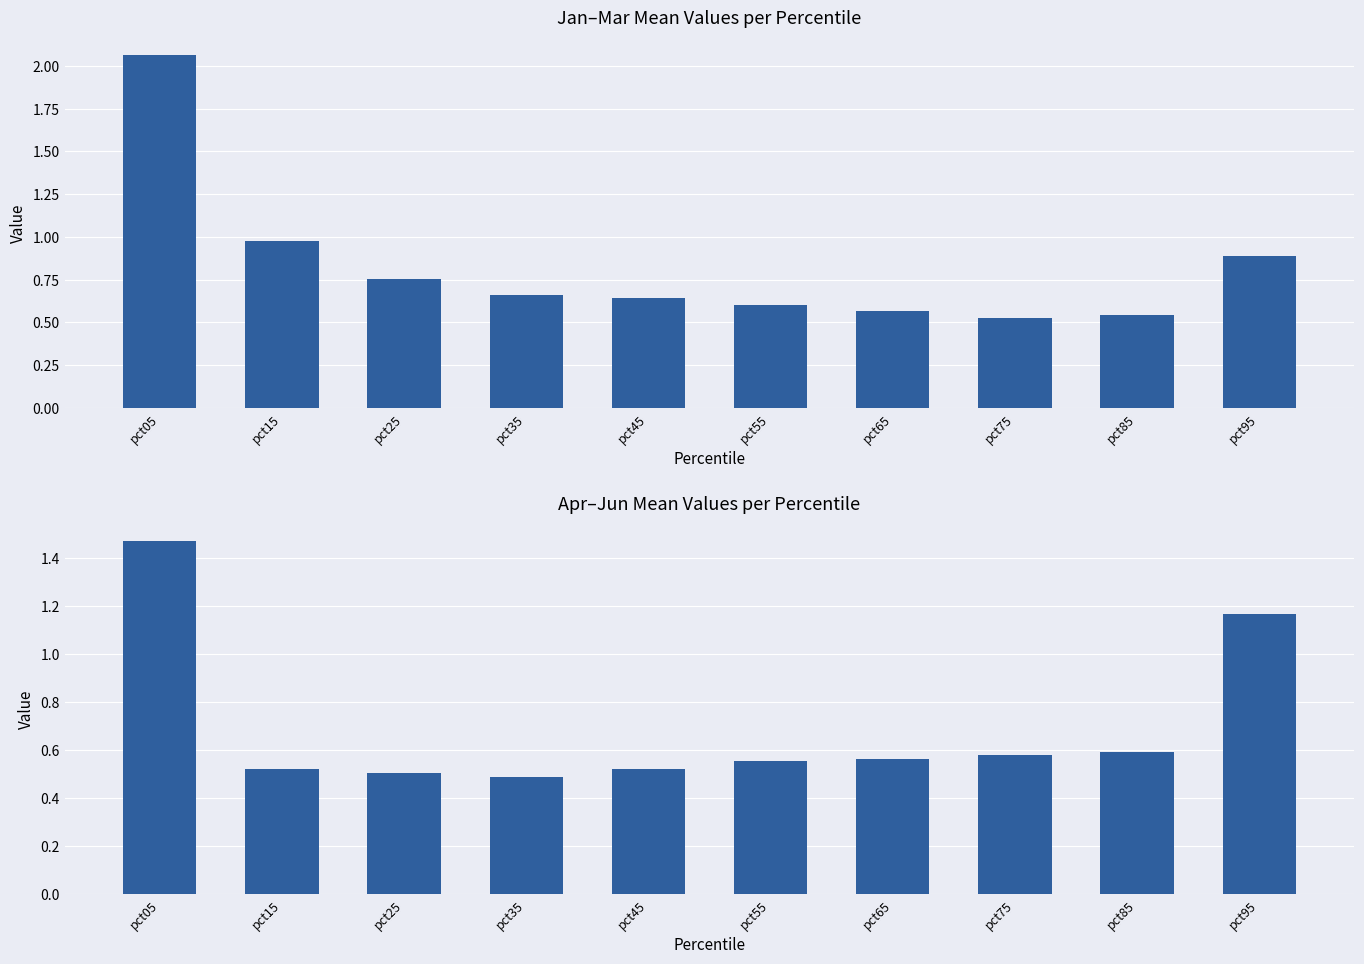

What is the sum of all Jan-Mar avg values?

8.2